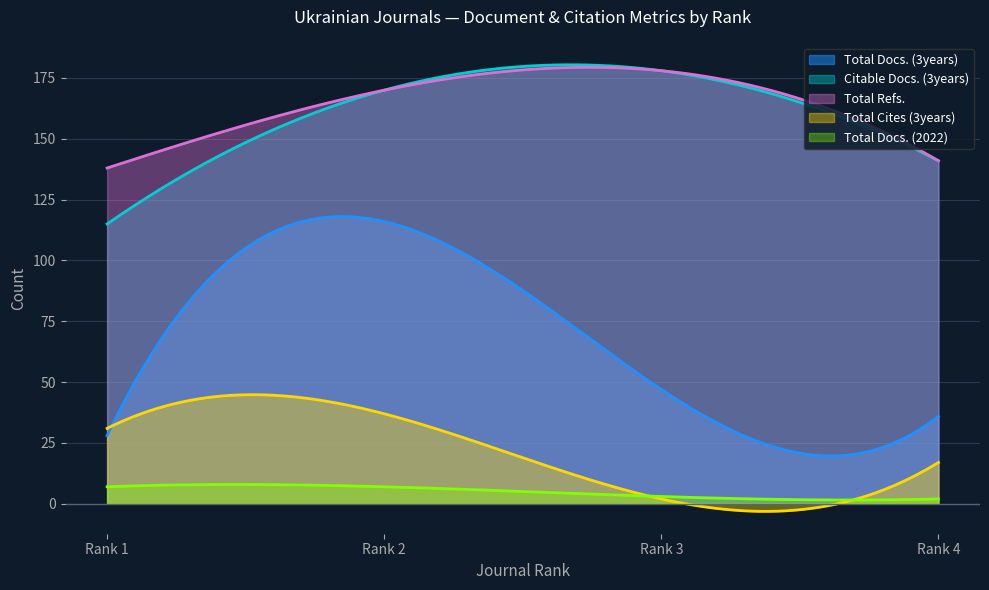

What is the difference between the maximum and second lowest values in the Citable Docs. (3years) series?

64.6